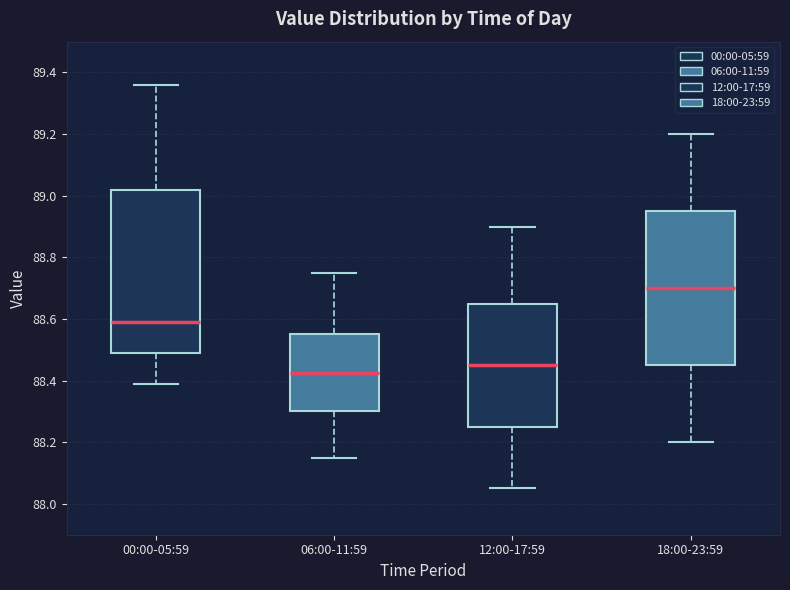

Which box has the highest median line?

18:00-23:59